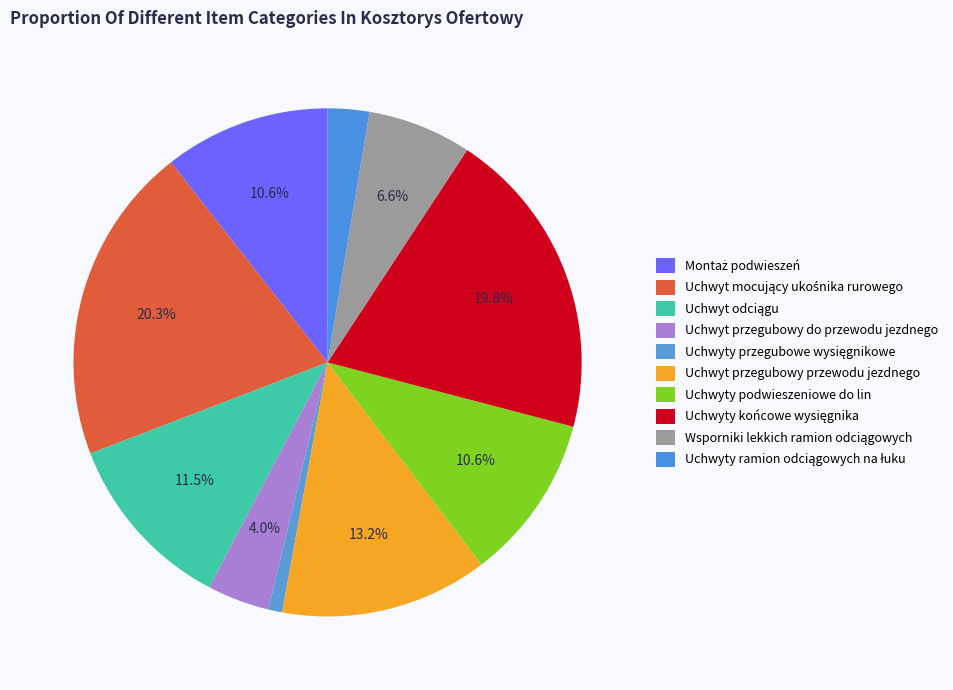

How many slices are in this pie chart?

10